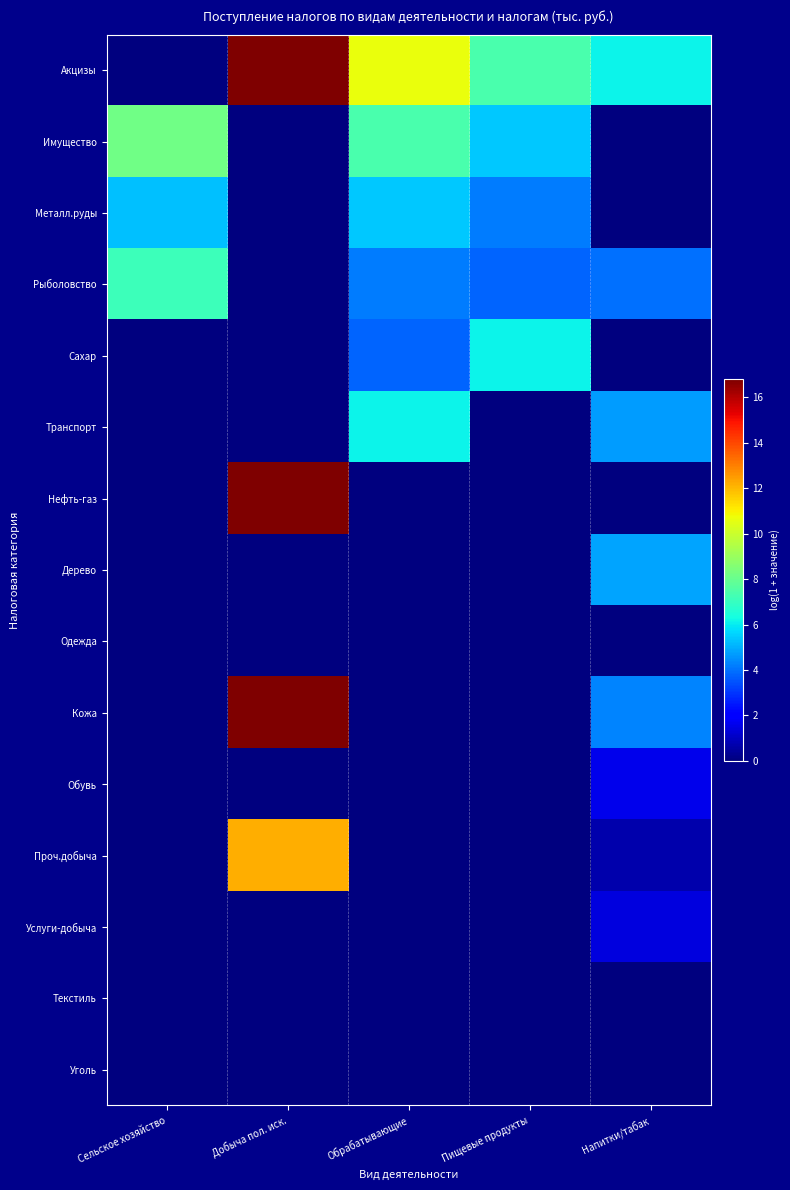

Rank the series at Пищевые продукты from lowest to highest value.

Транспорт, Нефть-газ, Дерево, Одежда, Кожа, Обувь, Проч.добыча, Услуги-добыча, Текстиль, Уголь, Рыболовство, Металл.руды, Имущество, Сахар, Акцизы